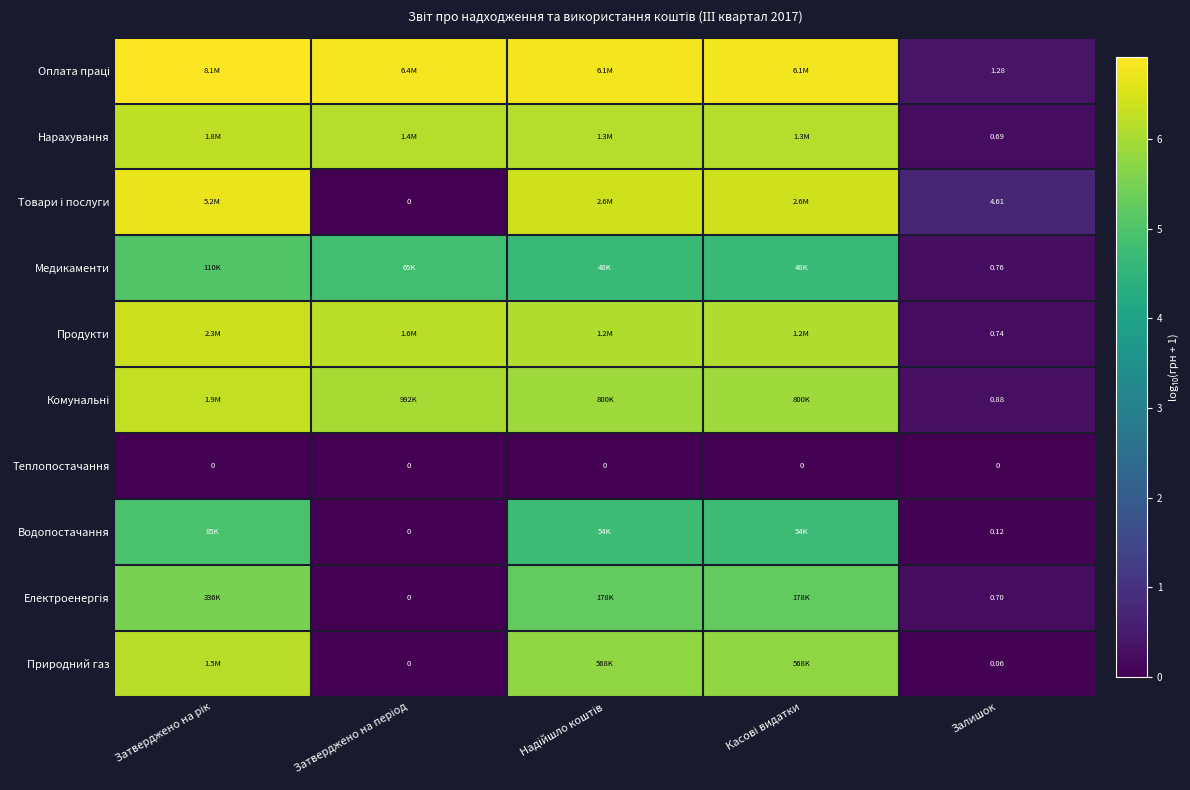

At how many categories does at least one series exceed 0?

5